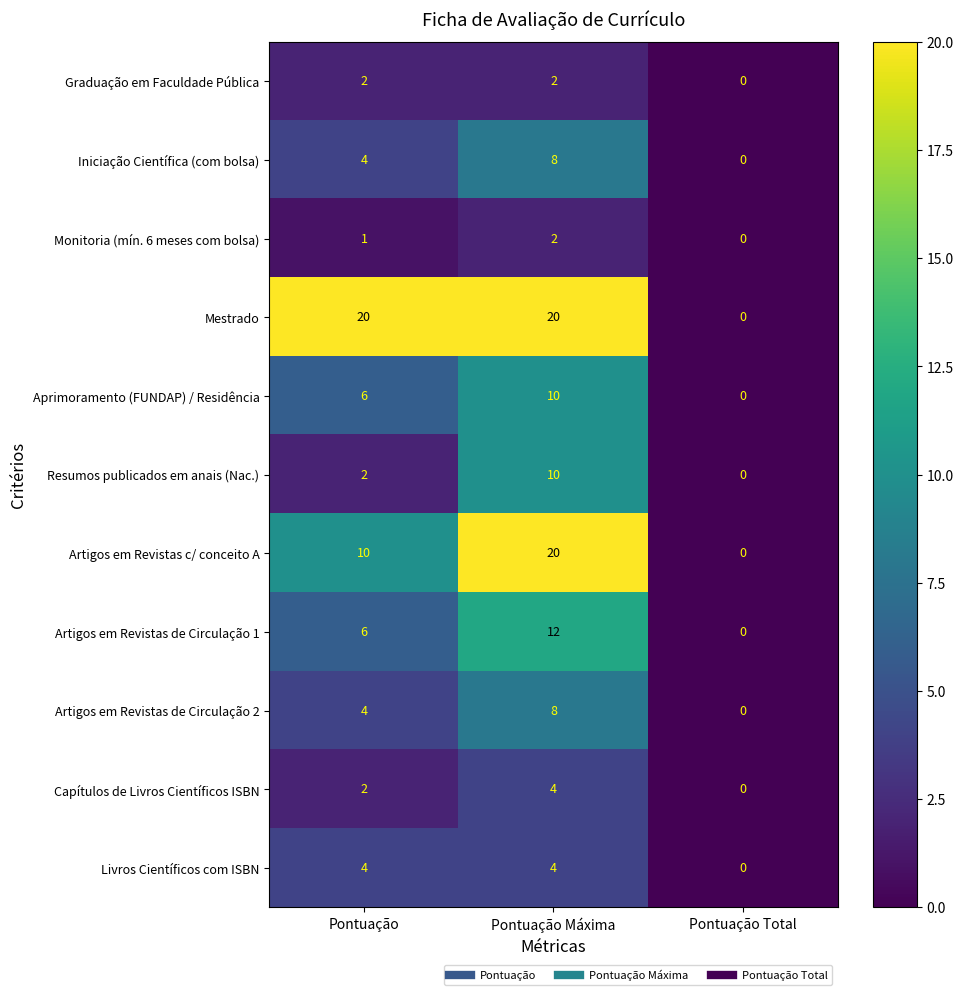

What is the total value across all series at Pontuação Máxima?

100